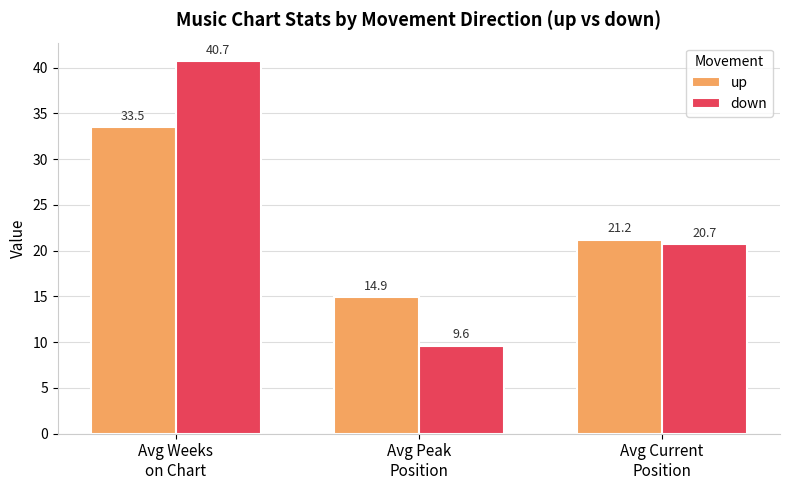

How many data points does each series have?

3